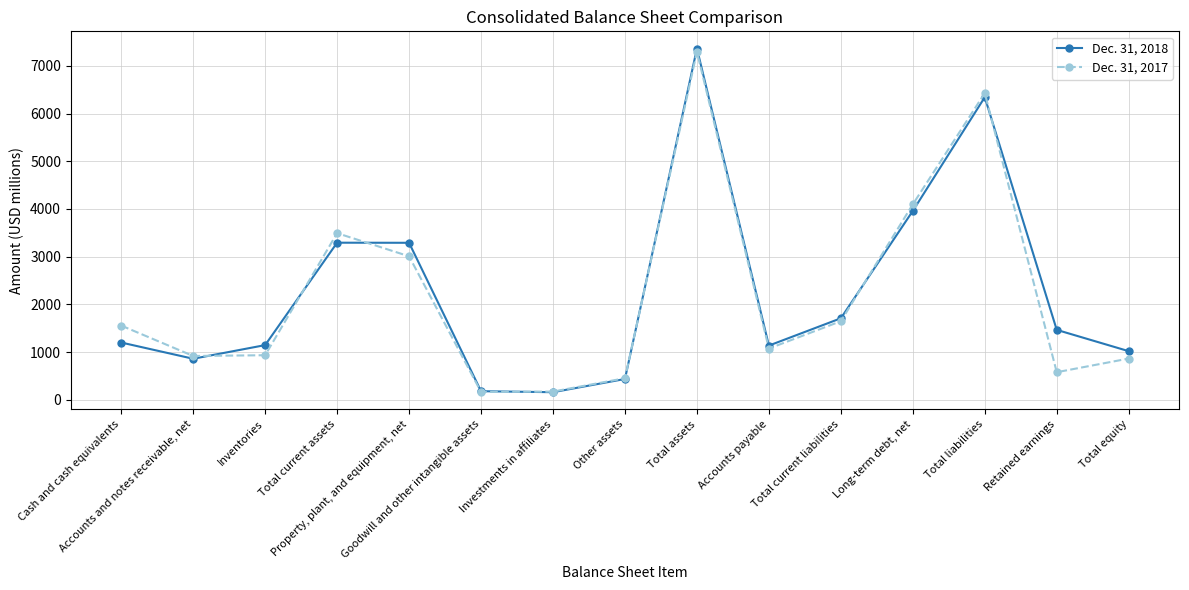

What is the value of the Dec. 31, 2017 point at the 4th from the left?

3493